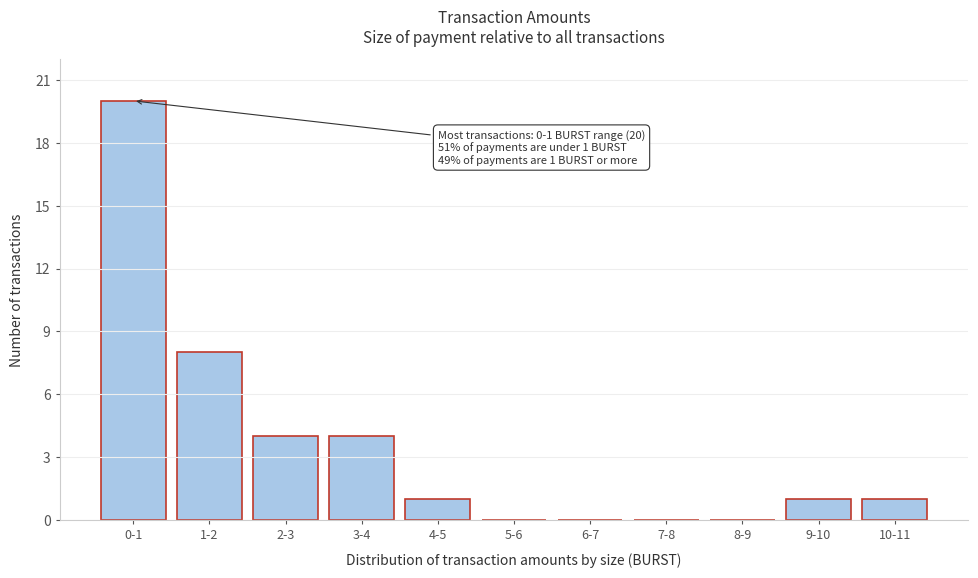

Reading left to right, list all the values displayed in this chart.

0-1=20	1-2=8	2-3=4	3-4=4	4-5=1	5-6=0	6-7=0	7-8=0	8-9=0	9-10=1	10-11=1